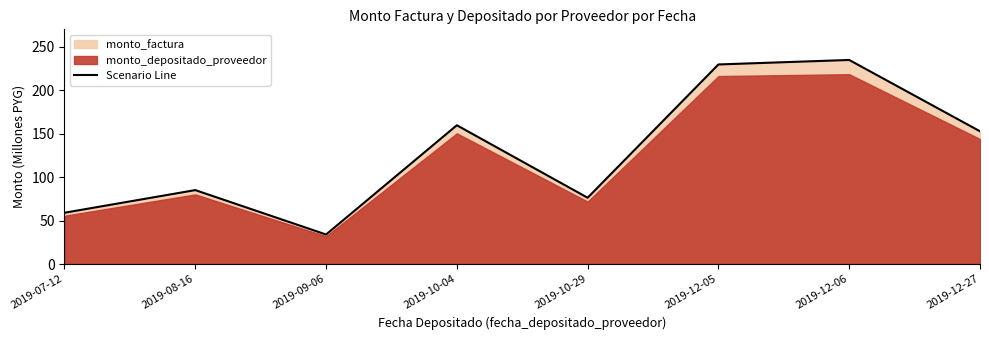

Where does the data first go above 152?

2019-10-04